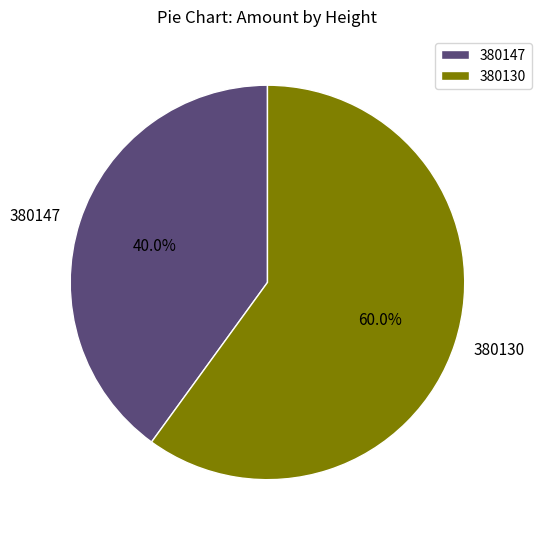

What portion of the pie excludes 380130?

40.0%